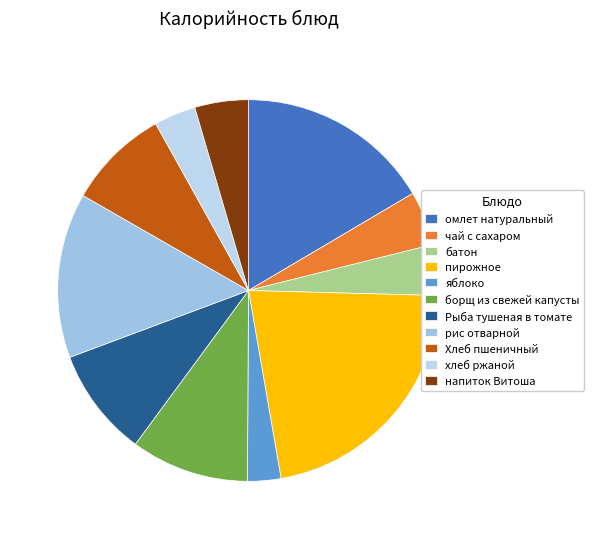

The рис отварной slice represents 23% of the pie. True or false?

False